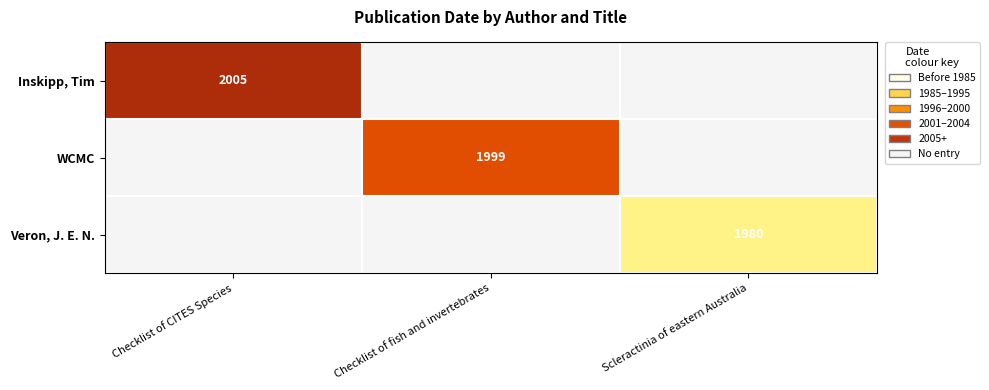

Which has a higher value, Scleractinia of eastern Australia or Checklist of CITES Species?

Checklist of CITES Species